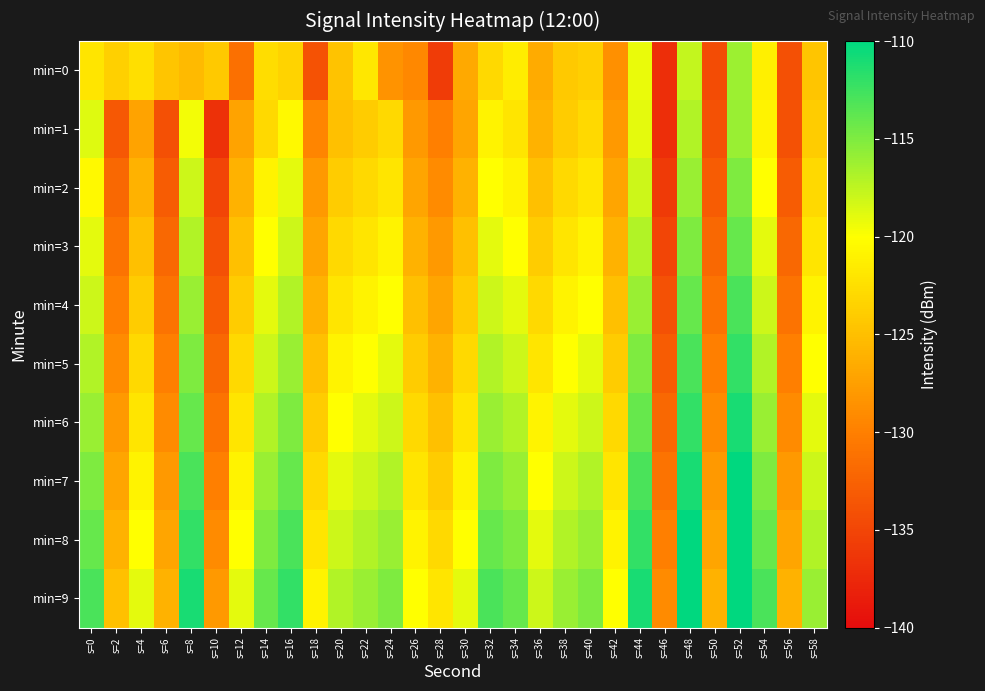

Reading left to right, what are all the values shown in this chart?

min=0: s=0=-122.0	s=2=-123.7	s=4=-122.5	s=6=-124.5	s=8=-125.4	s=10=-124.3	s=12=-131.3	s=14=-122.6	s=16=-123.4	s=18=-133.8	s=20=-124.7	s=22=-121.9	s=24=-128.5	s=26=-129.2	s=28=-135.9	s=30=-126.6	s=32=-122.9	s=34=-121.5	s=36=-126.6	s=38=-124.3	s=40=-123.7	s=42=-128.7	s=44=-119.2	s=46=-137.0	s=48=-117.6	s=50=-134.4	s=52=-116.1	s=54=-121.2	s=56=-134.1	s=58=-124.5
min=1: s=0=-118.7	s=2=-133.4	s=4=-127.1	s=6=-134.1	s=8=-119.6	s=10=-136.8	s=12=-127.1	s=14=-123.0	s=16=-120.5	s=18=-129.5	s=20=-125.0	s=22=-124.0	s=24=-123.0	s=26=-128.0	s=28=-130.0	s=30=-127.0	s=32=-121.0	s=34=-122.0	s=36=-126.0	s=38=-124.0	s=40=-123.0	s=42=-128.0	s=44=-119.0	s=46=-137.0	s=48=-117.0	s=50=-134.0	s=52=-116.0	s=54=-121.0	s=56=-134.0	s=58=-124.0
min=2: s=0=-120.5	s=2=-132.0	s=4=-126.0	s=6=-133.0	s=8=-118.0	s=10=-135.0	s=12=-126.0	s=14=-121.0	s=16=-119.0	s=18=-128.0	s=20=-124.0	s=22=-123.0	s=24=-122.0	s=26=-127.0	s=28=-129.0	s=30=-126.0	s=32=-120.0	s=34=-121.0	s=36=-125.0	s=38=-123.0	s=40=-122.0	s=42=-127.0	s=44=-118.0	s=46=-136.0	s=48=-116.0	s=50=-133.0	s=52=-115.0	s=54=-120.0	s=56=-133.0	s=58=-123.0
min=3: s=0=-119.0	s=2=-131.0	s=4=-125.0	s=6=-132.0	s=8=-117.0	s=10=-134.0	s=12=-125.0	s=14=-120.0	s=16=-118.0	s=18=-127.0	s=20=-123.0	s=22=-122.0	s=24=-121.0	s=26=-126.0	s=28=-128.0	s=30=-125.0	s=32=-119.0	s=34=-120.0	s=36=-124.0	s=38=-122.0	s=40=-121.0	s=42=-126.0	s=44=-117.0	s=46=-135.0	s=48=-115.0	s=50=-132.0	s=52=-114.0	s=54=-119.0	s=56=-132.0	s=58=-122.0
min=4: s=0=-118.0	s=2=-130.0	s=4=-124.0	s=6=-131.0	s=8=-116.0	s=10=-133.0	s=12=-124.0	s=14=-119.0	s=16=-117.0	s=18=-126.0	s=20=-122.0	s=22=-121.0	s=24=-120.0	s=26=-125.0	s=28=-127.0	s=30=-124.0	s=32=-118.0	s=34=-119.0	s=36=-123.0	s=38=-121.0	s=40=-120.0	s=42=-125.0	s=44=-116.0	s=46=-134.0	s=48=-114.0	s=50=-131.0	s=52=-113.0	s=54=-118.0	s=56=-131.0	s=58=-121.0
min=5: s=0=-117.0	s=2=-129.0	s=4=-123.0	s=6=-130.0	s=8=-115.0	s=10=-132.0	s=12=-123.0	s=14=-118.0	s=16=-116.0	s=18=-125.0	s=20=-121.0	s=22=-120.0	s=24=-119.0	s=26=-124.0	s=28=-126.0	s=30=-123.0	s=32=-117.0	s=34=-118.0	s=36=-122.0	s=38=-120.0	s=40=-119.0	s=42=-124.0	s=44=-115.0	s=46=-133.0	s=48=-113.0	s=50=-130.0	s=52=-112.0	s=54=-117.0	s=56=-130.0	s=58=-120.0
min=6: s=0=-116.0	s=2=-128.0	s=4=-122.0	s=6=-129.0	s=8=-114.0	s=10=-131.0	s=12=-122.0	s=14=-117.0	s=16=-115.0	s=18=-124.0	s=20=-120.0	s=22=-119.0	s=24=-118.0	s=26=-123.0	s=28=-125.0	s=30=-122.0	s=32=-116.0	s=34=-117.0	s=36=-121.0	s=38=-119.0	s=40=-118.0	s=42=-123.0	s=44=-114.0	s=46=-132.0	s=48=-112.0	s=50=-129.0	s=52=-111.0	s=54=-116.0	s=56=-129.0	s=58=-119.0
min=7: s=0=-115.0	s=2=-127.0	s=4=-121.0	s=6=-128.0	s=8=-113.0	s=10=-130.0	s=12=-121.0	s=14=-116.0	s=16=-114.0	s=18=-123.0	s=20=-119.0	s=22=-118.0	s=24=-117.0	s=26=-122.0	s=28=-124.0	s=30=-121.0	s=32=-115.0	s=34=-116.0	s=36=-120.0	s=38=-118.0	s=40=-117.0	s=42=-122.0	s=44=-113.0	s=46=-131.0	s=48=-111.0	s=50=-128.0	s=52=-110.0	s=54=-115.0	s=56=-128.0	s=58=-118.0
min=8: s=0=-114.0	s=2=-126.0	s=4=-120.0	s=6=-127.0	s=8=-112.0	s=10=-129.0	s=12=-120.0	s=14=-115.0	s=16=-113.0	s=18=-122.0	s=20=-118.0	s=22=-117.0	s=24=-116.0	s=26=-121.0	s=28=-123.0	s=30=-120.0	s=32=-114.0	s=34=-115.0	s=36=-119.0	s=38=-117.0	s=40=-116.0	s=42=-121.0	s=44=-112.0	s=46=-130.0	s=48=-110.0	s=50=-127.0	s=52=-109.0	s=54=-114.0	s=56=-127.0	s=58=-117.0
min=9: s=0=-113.0	s=2=-125.0	s=4=-119.0	s=6=-126.0	s=8=-111.0	s=10=-128.0	s=12=-119.0	s=14=-114.0	s=16=-112.0	s=18=-121.0	s=20=-117.0	s=22=-116.0	s=24=-115.0	s=26=-120.0	s=28=-122.0	s=30=-119.0	s=32=-113.0	s=34=-114.0	s=36=-118.0	s=38=-116.0	s=40=-115.0	s=42=-120.0	s=44=-111.0	s=46=-129.0	s=48=-109.0	s=50=-126.0	s=52=-108.0	s=54=-113.0	s=56=-126.0	s=58=-116.0